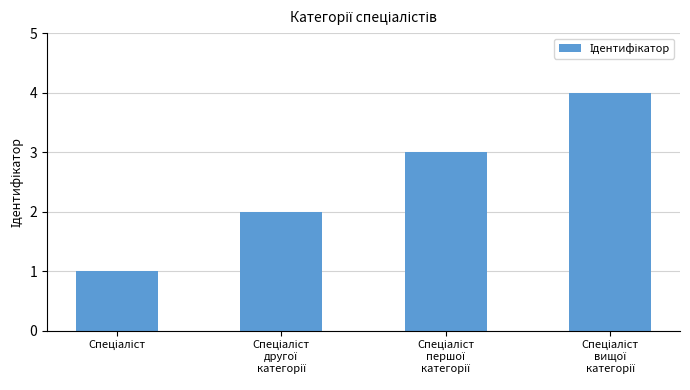

What is the maximum value shown in the chart?

4